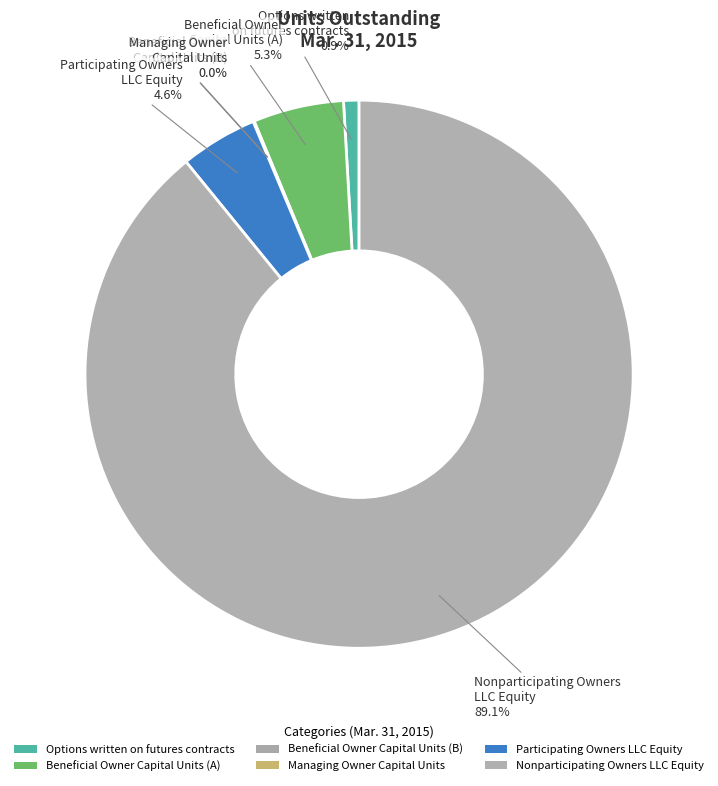

How many slices are in this pie chart?

6